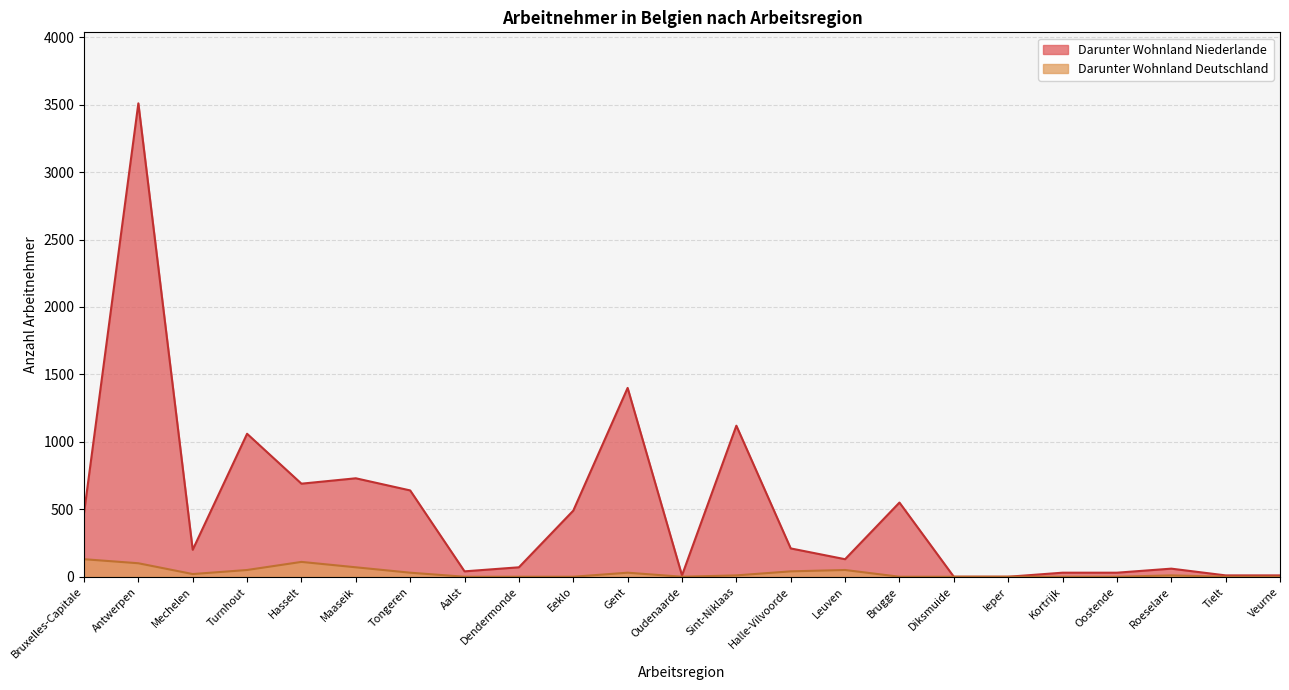

In Darunter Wohnland Deutschland, how many points are higher than both neighbors (excluding endpoints)?

4